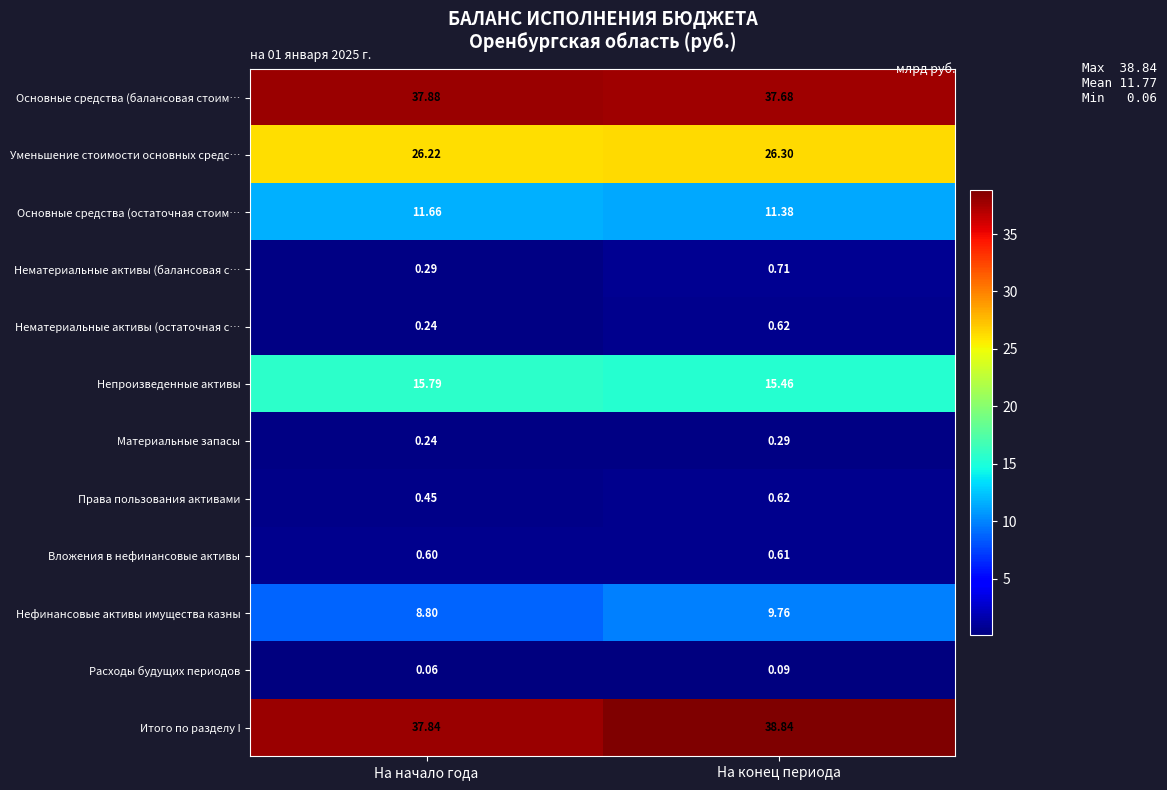

What is the total value across all series at На начало года?

140.1